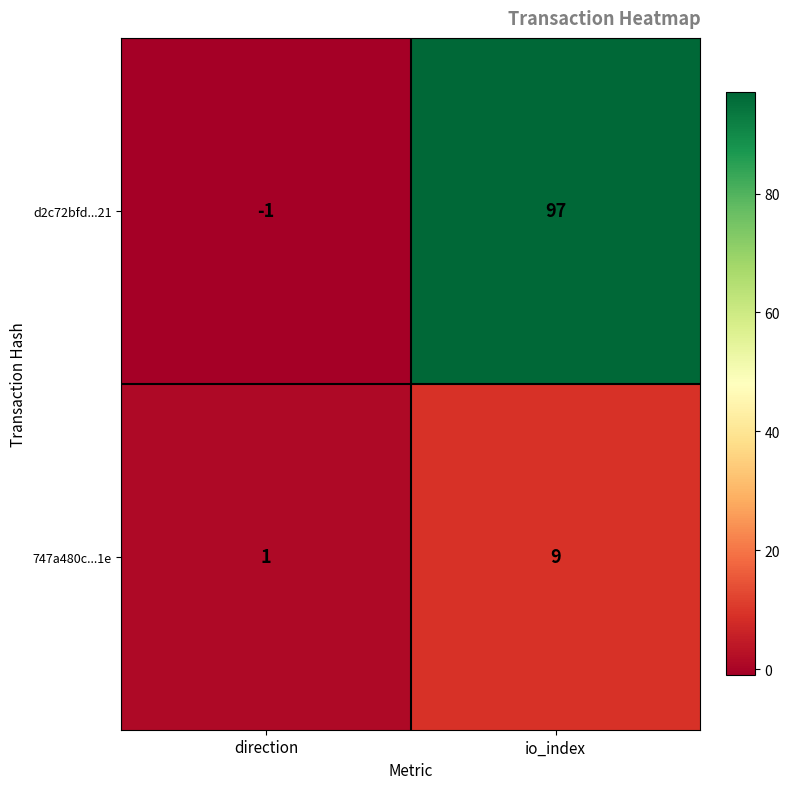

How many categories are shown in the chart?

2